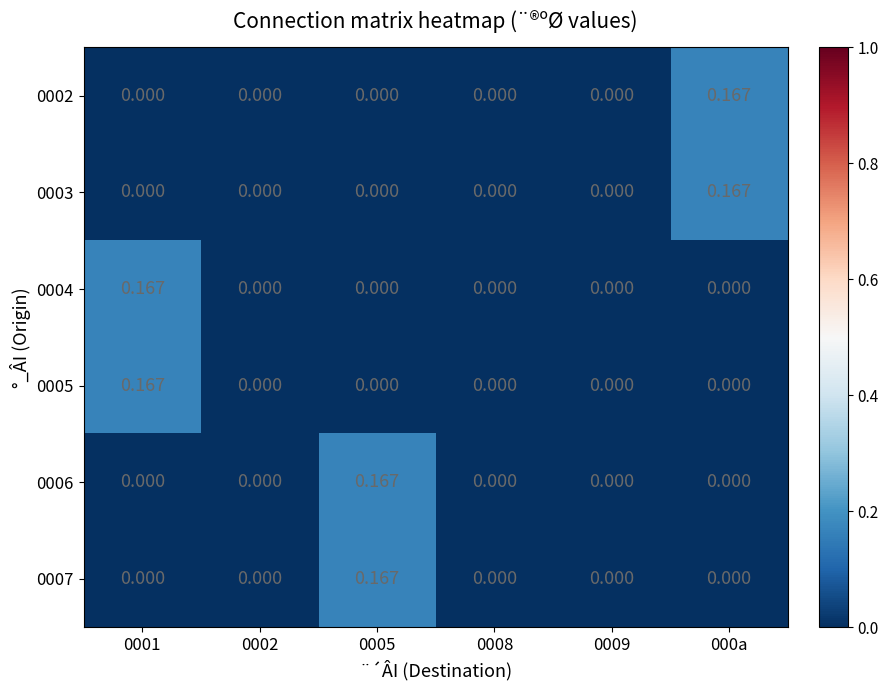

At which category is the sum across all series the highest?

0001